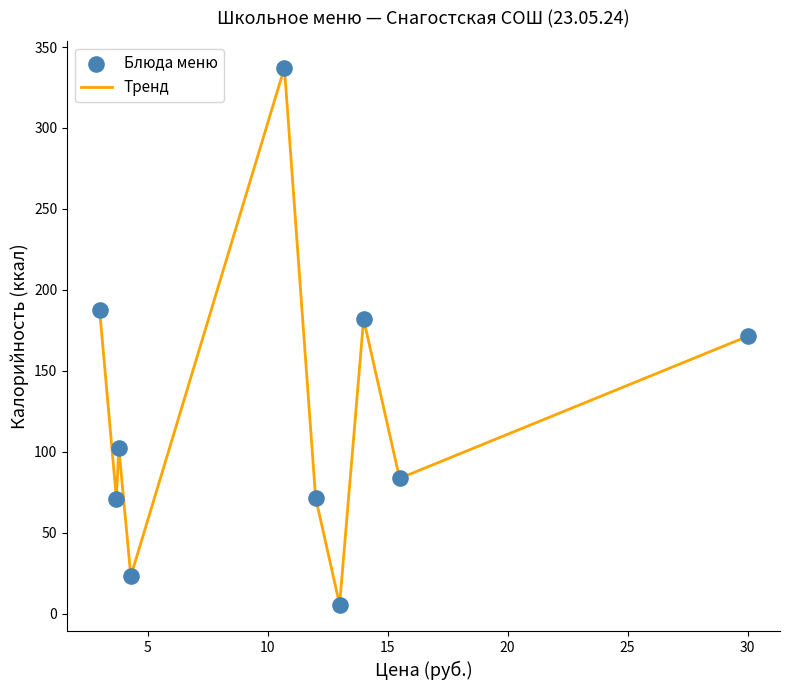

What is the difference between the maximum and minimum values?

331.7